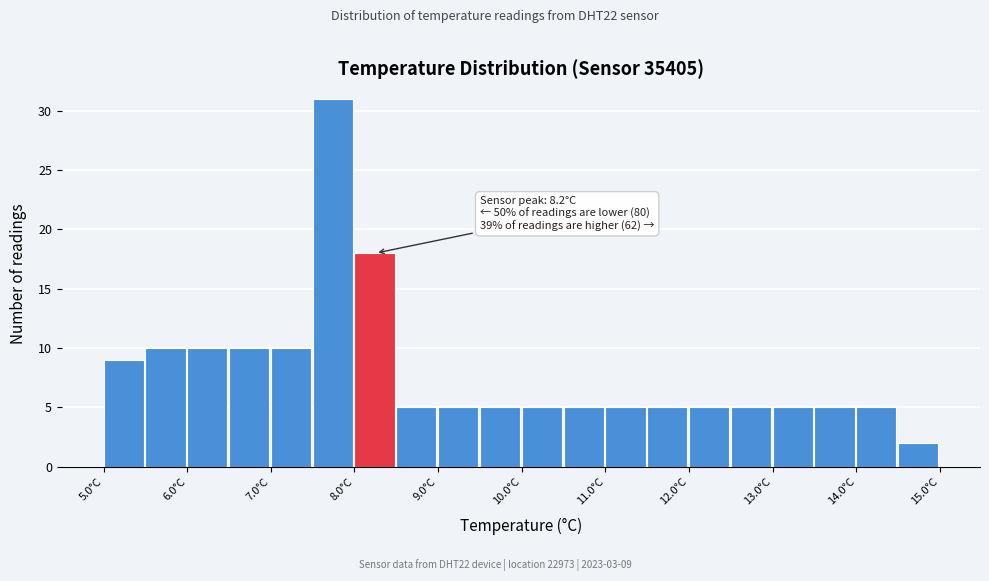

Over which range of the x-axis is the bar tallest?

7.5 to 8.0